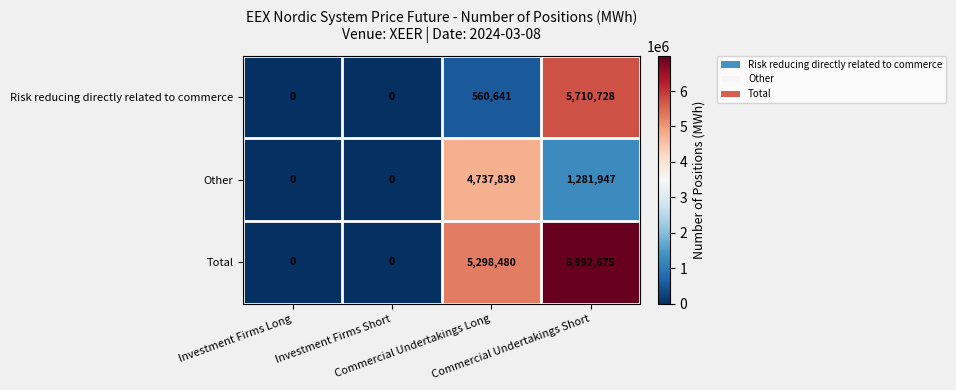

Which series has the largest range (max minus min)?

Total